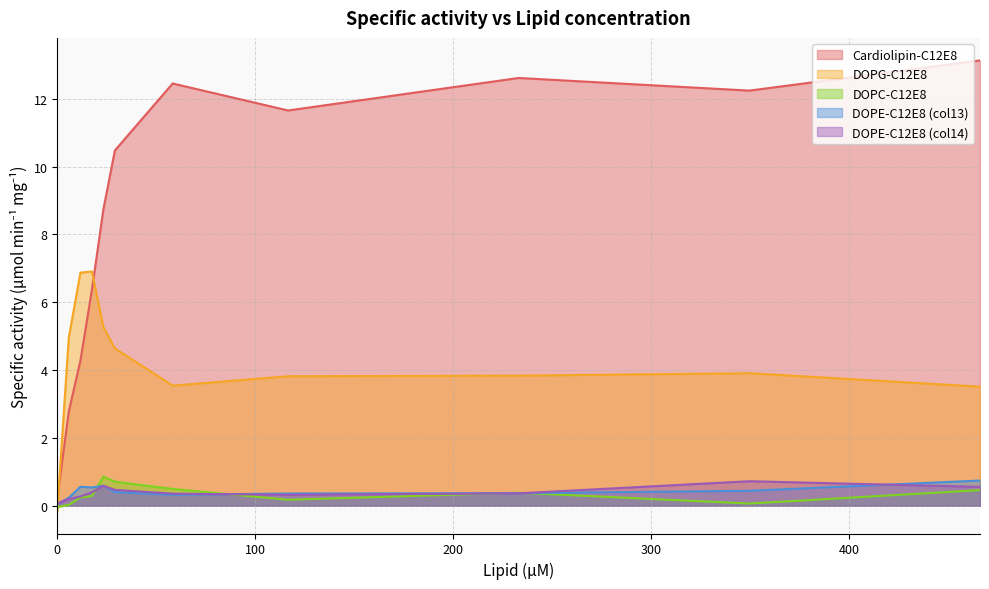

What are all the series names shown in the legend?

Cardiolipin-C12E8, DOPG-C12E8, DOPC-C12E8, DOPE-C12E8 (col13), DOPE-C12E8 (col14)